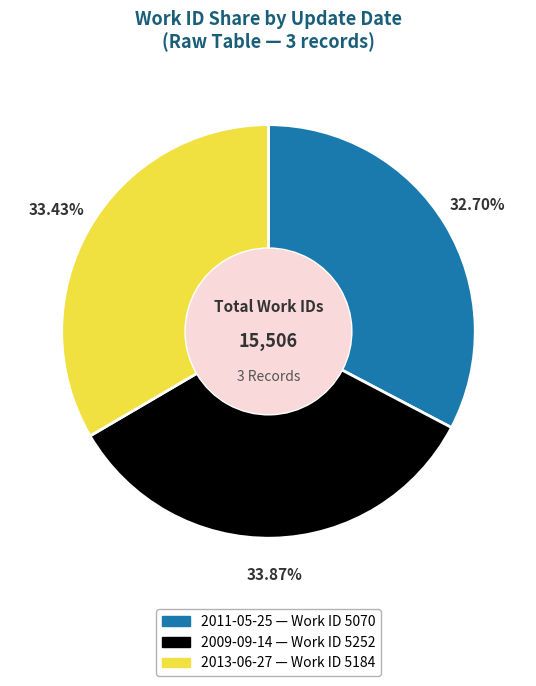

Is 2009-09-14 the majority of the pie?

No